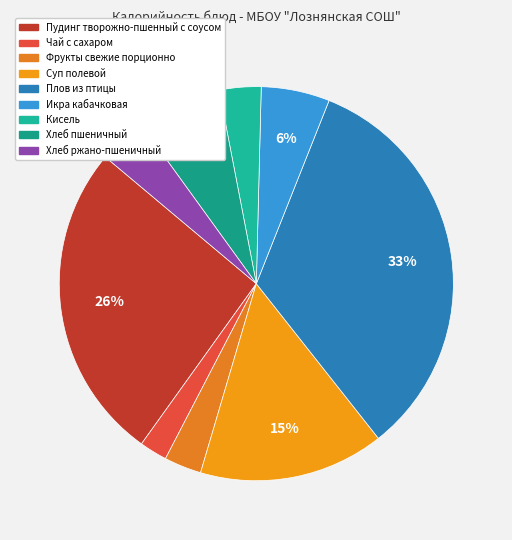

To the nearest percent, what percentage of the pie is Хлеб пшеничный?

7%